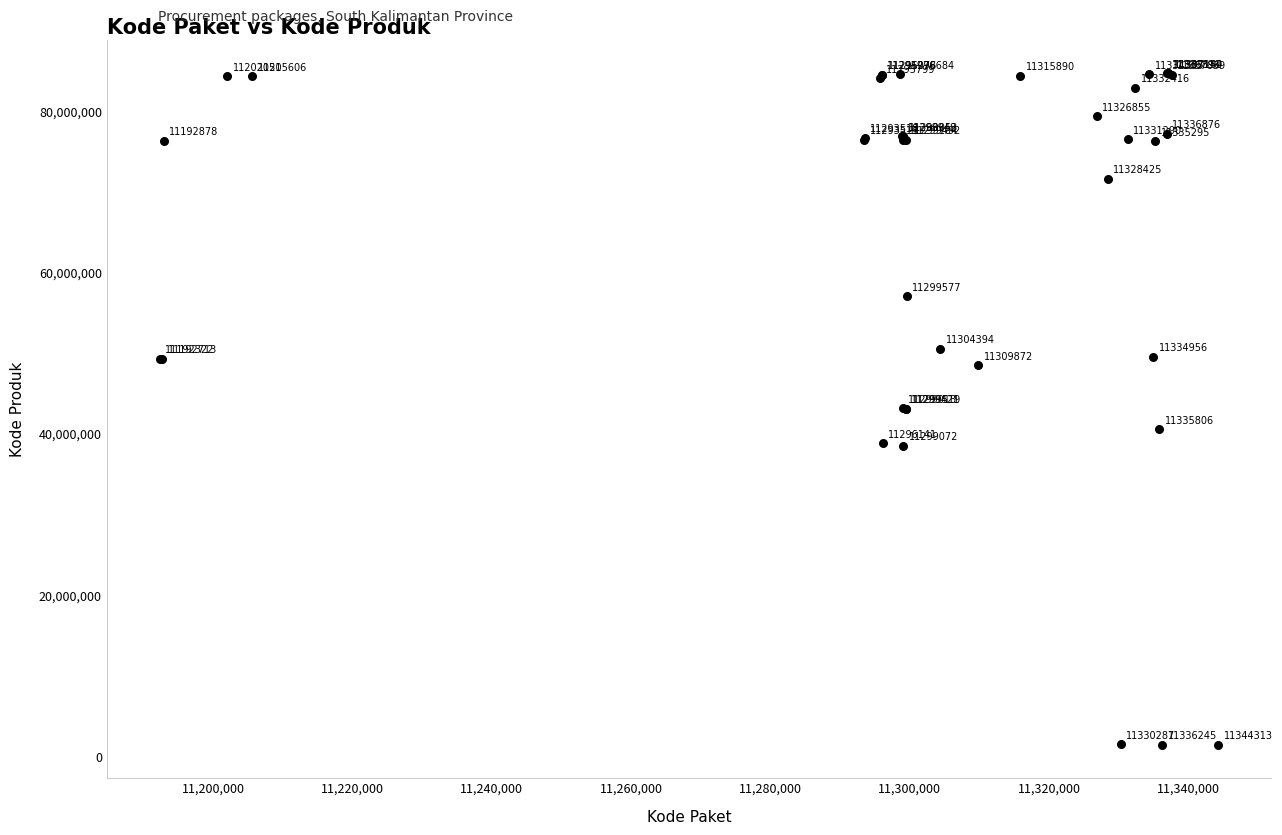

What Y value in the scatter plot is closest to 43108744?

43145731